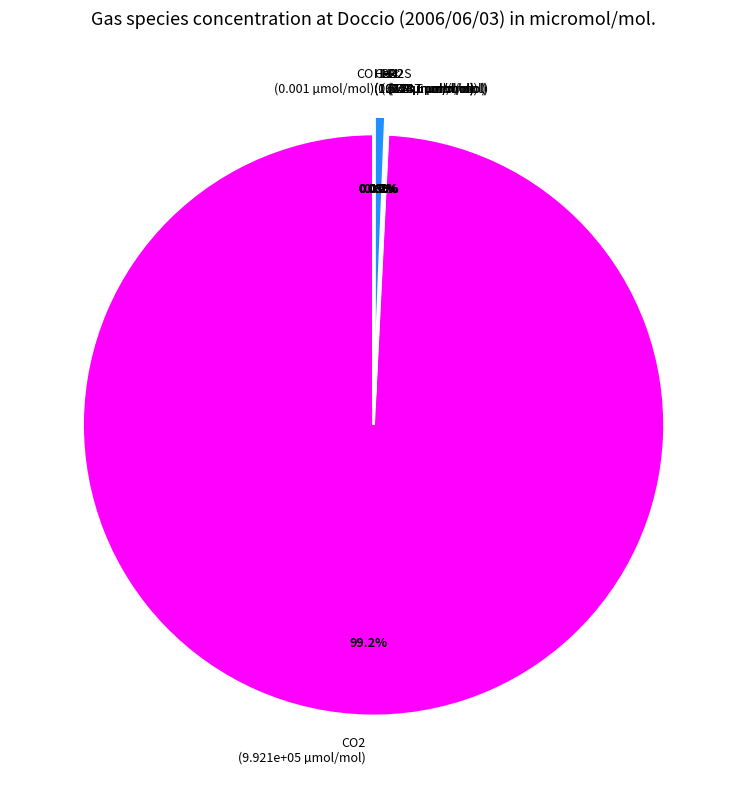

Which has a higher value, H2S or CO2?

CO2